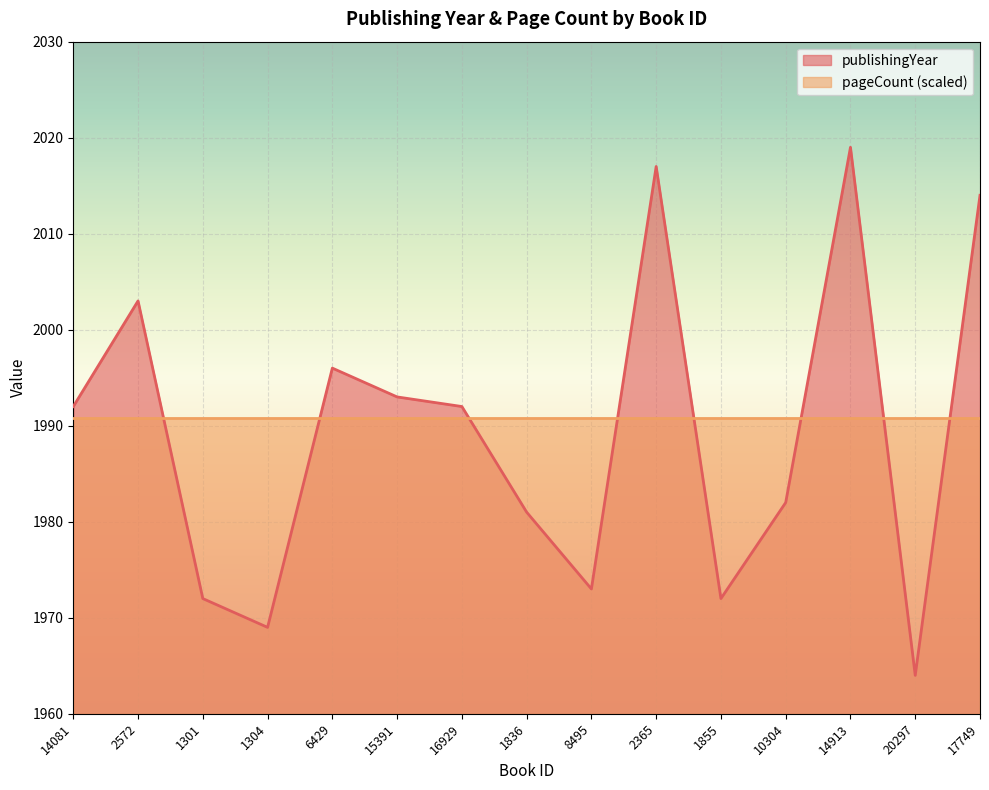

Reading left to right, extract all data points from this chart.

14081=1992	2572=2003	1301=1972	1304=1969	6429=1996	15391=1993	16929=1992	1836=1981	8495=1973	2365=2017	1855=1972	10304=1982	14913=2019	20297=1964	17749=2014